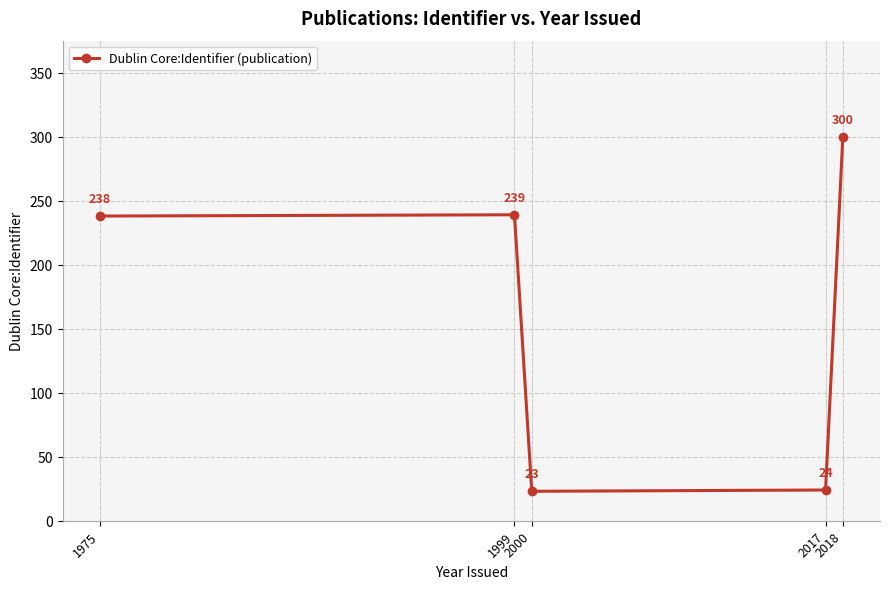

How many series are shown in this chart?

1